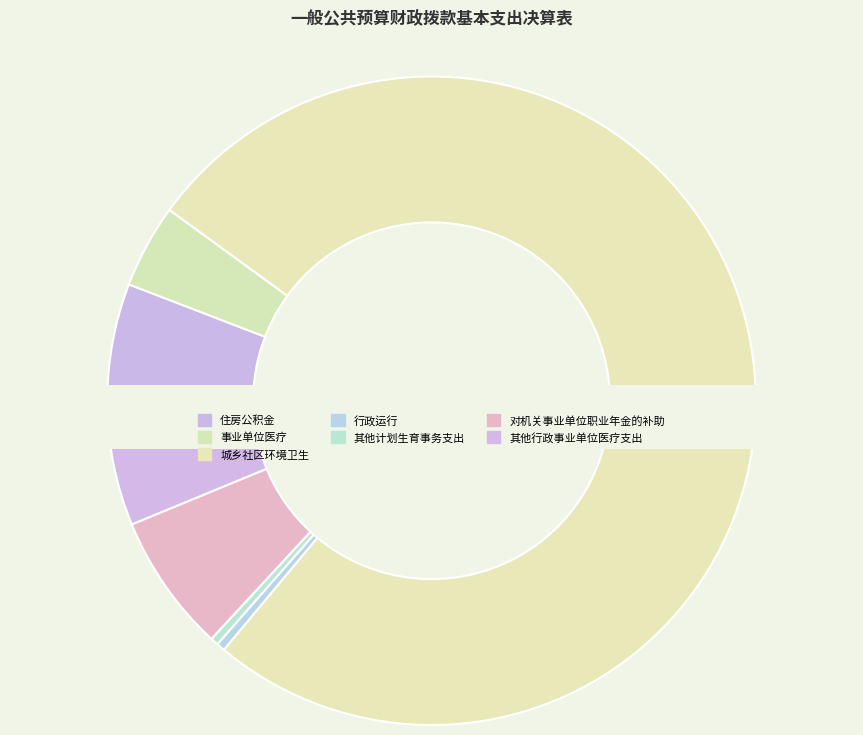

Which slice is the largest?

城乡社区环境卫生